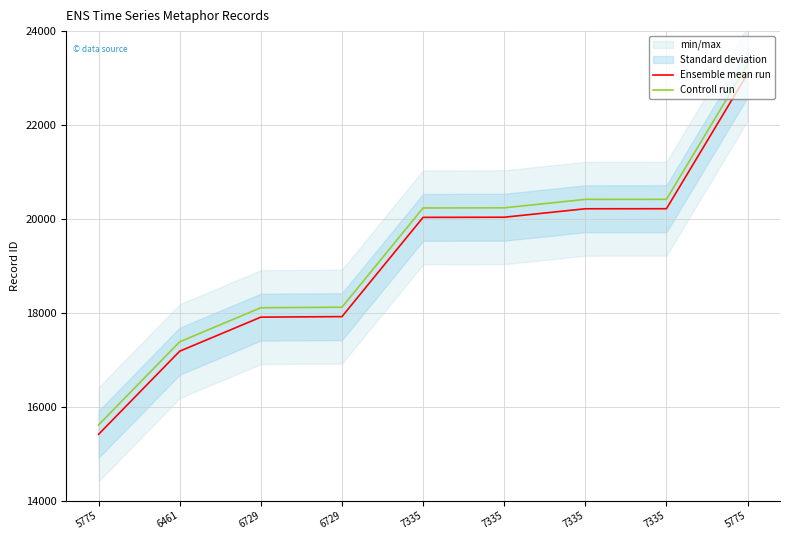

True or false: Controll run has more than 0 points higher than both neighbors.

False